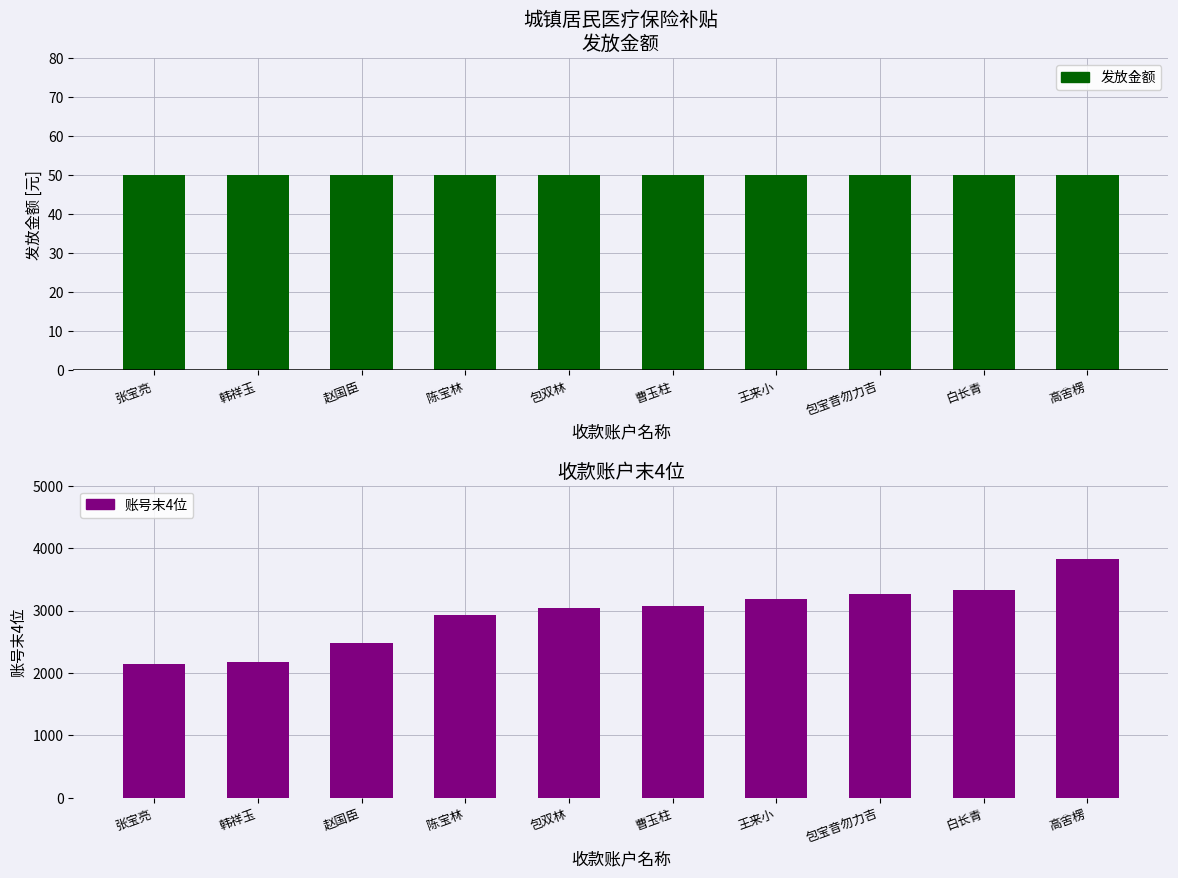

Rank the categories by 发放金额 value from highest to lowest.

张宝亮, 韩祥玉, 赵国臣, 陈宝林, 包双林, 曹玉柱, 王来小, 包宝音勿力吉, 白长青, 高舍楞